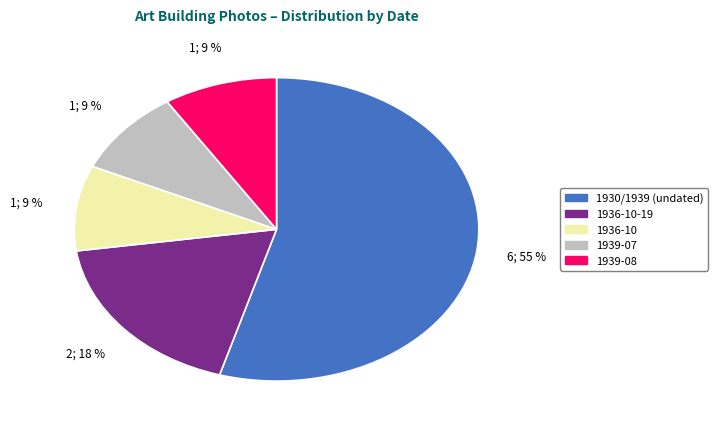

To the nearest percent, what is the average slice percentage?

20%